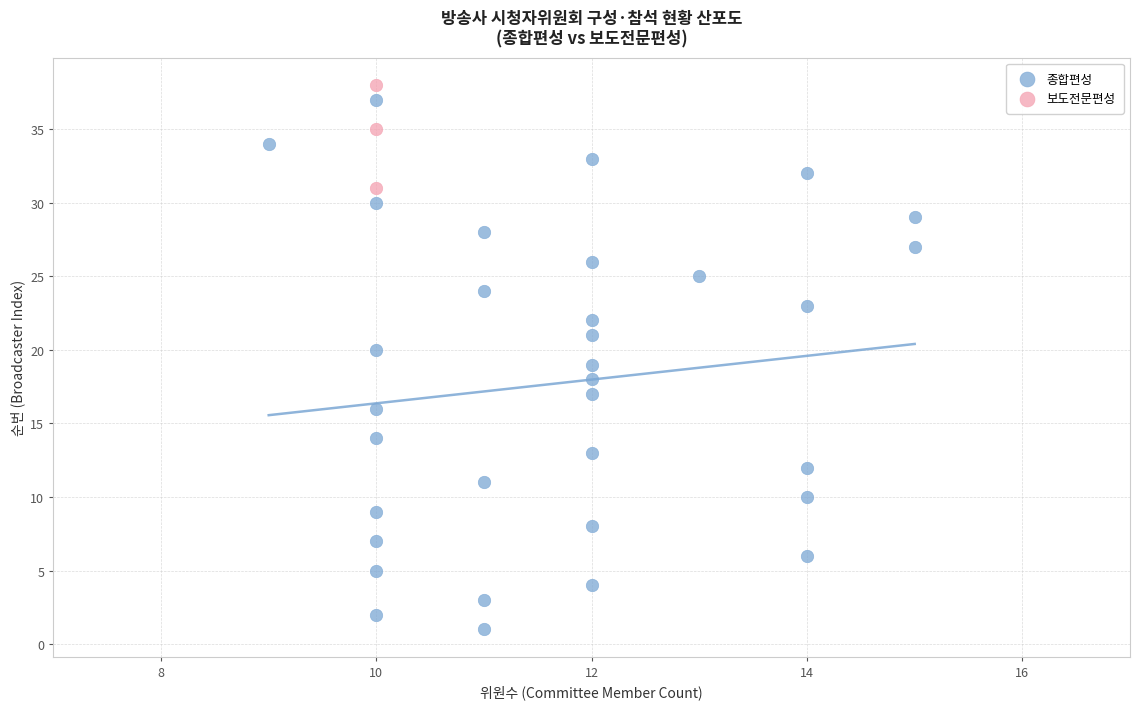

Which series contains the lowest Y value?

종합편성